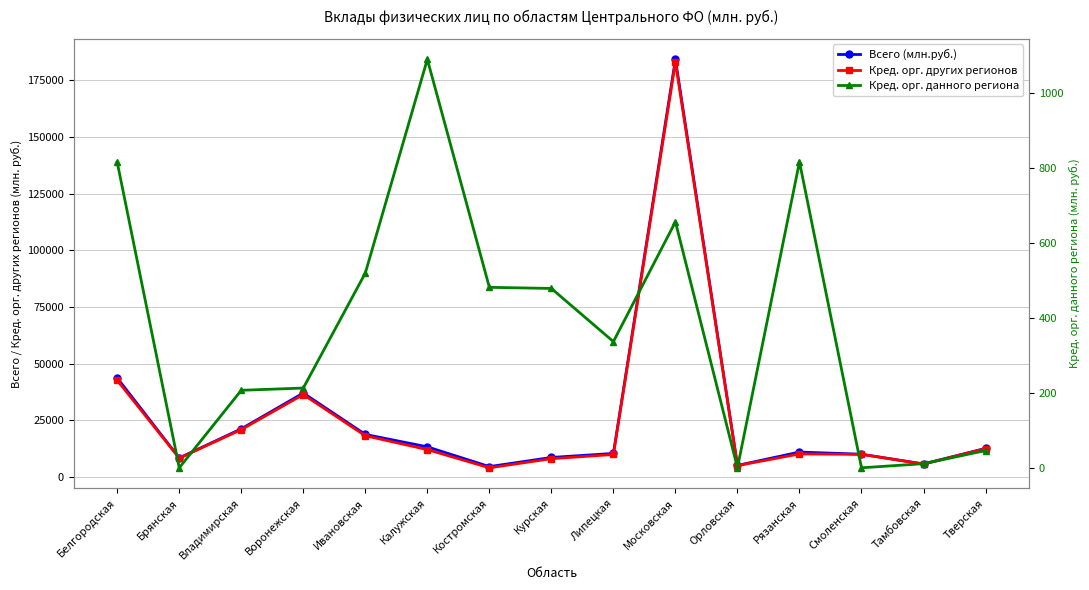

What are all the series names shown in the legend?

Всего (млн.руб.), Кред. орг. других регионов, Кред. орг. данного региона